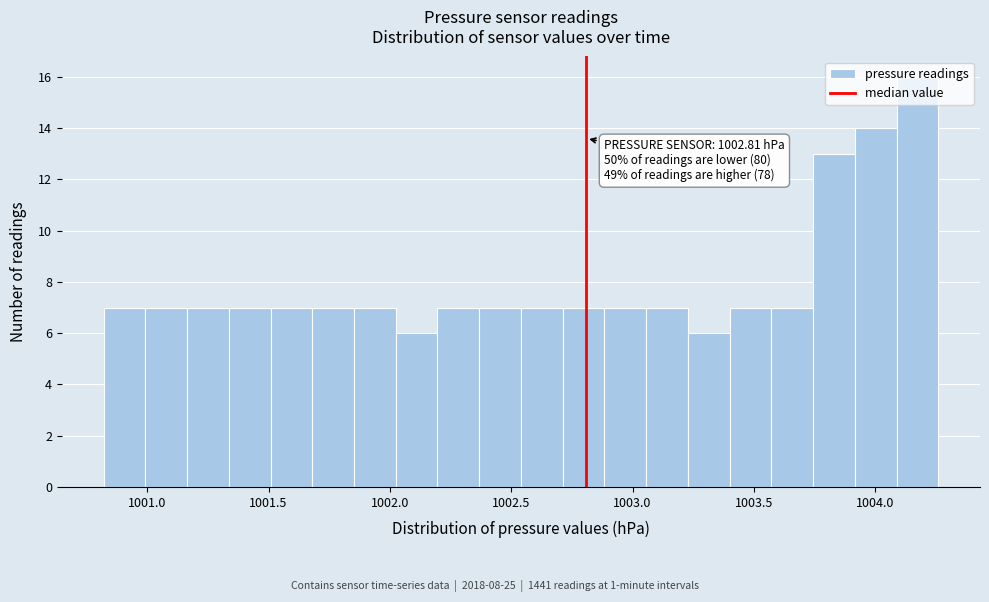

Around what value on the x-axis is the tallest bar? Give the approximate position of its centre, as read against the axis.

1004.15